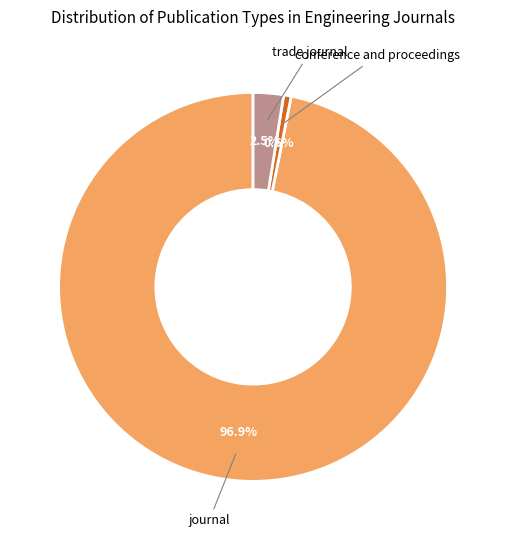

To the nearest percent, what is the average slice percentage?

33%